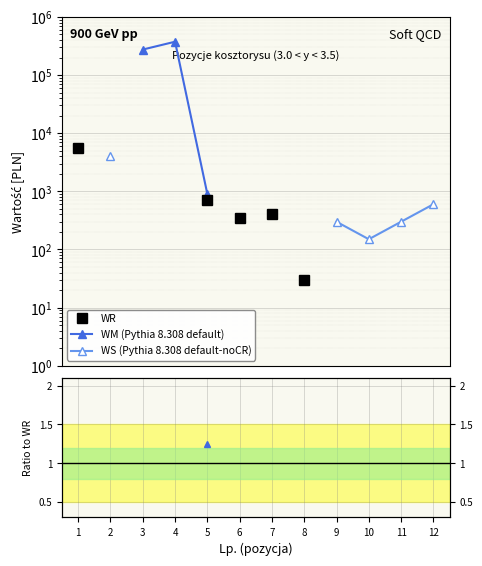

Where is the first local minimum for WR?

6